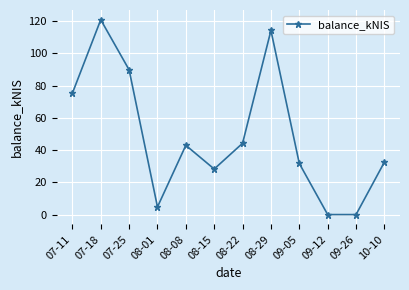

Where is the first local minimum?

08-01